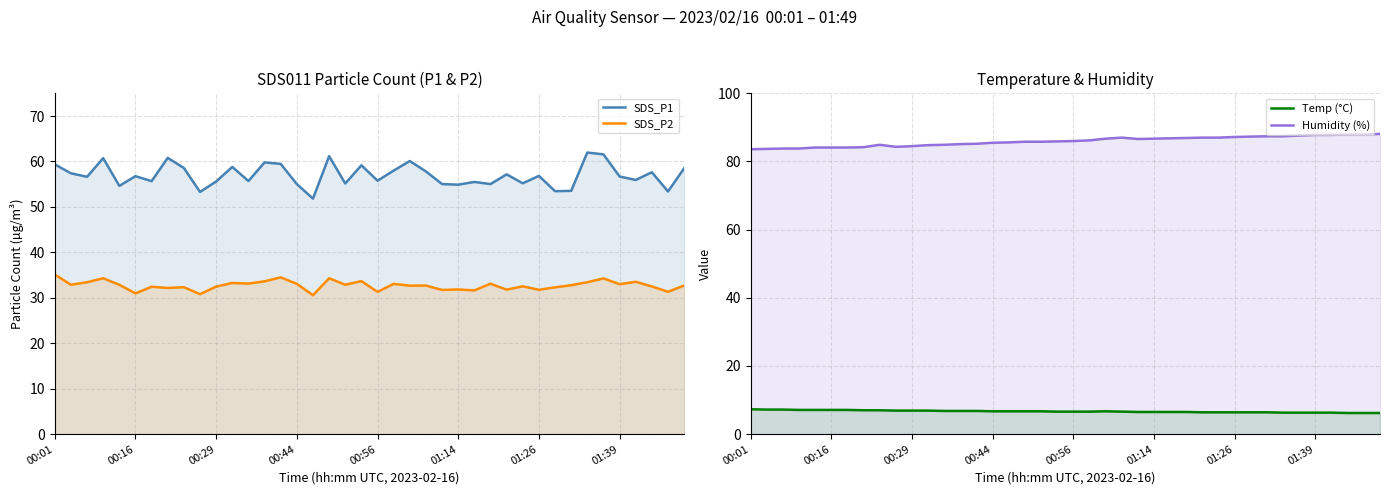

Is it true that SDS_P2 equals 30.6 at 16?

True